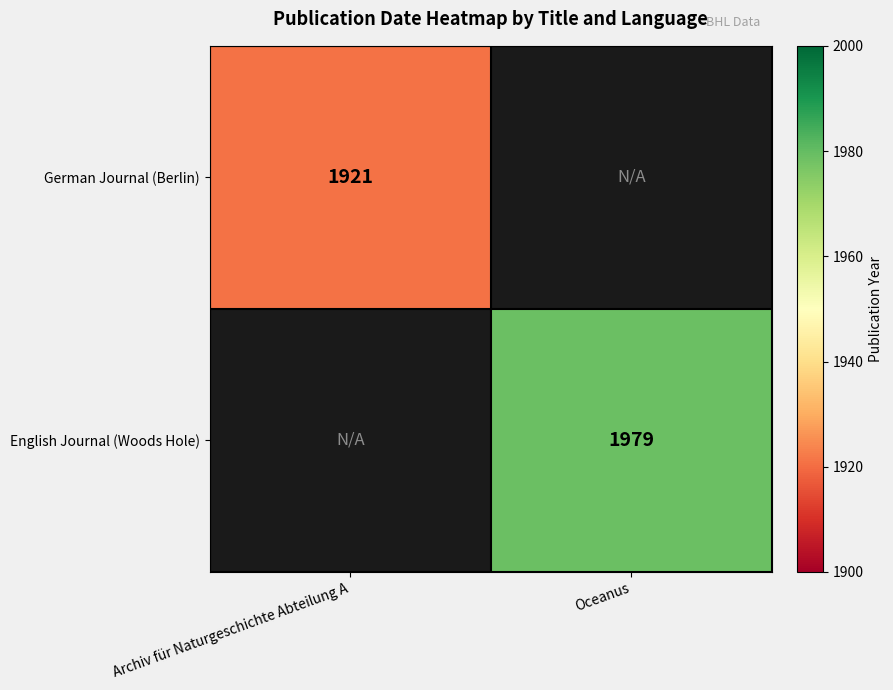

The English Journal (Woods Hole) series shows 862 at Oceanus. True or false?

False